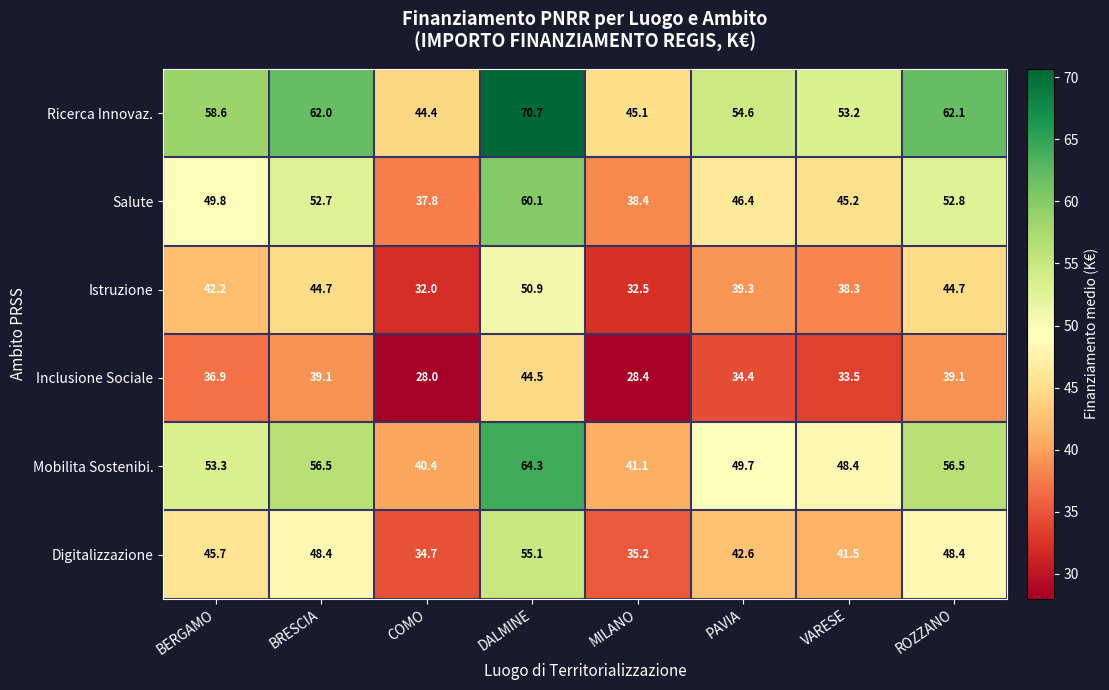

Where is Mobilita Sostenibi. nearest to the value 52?

BERGAMO